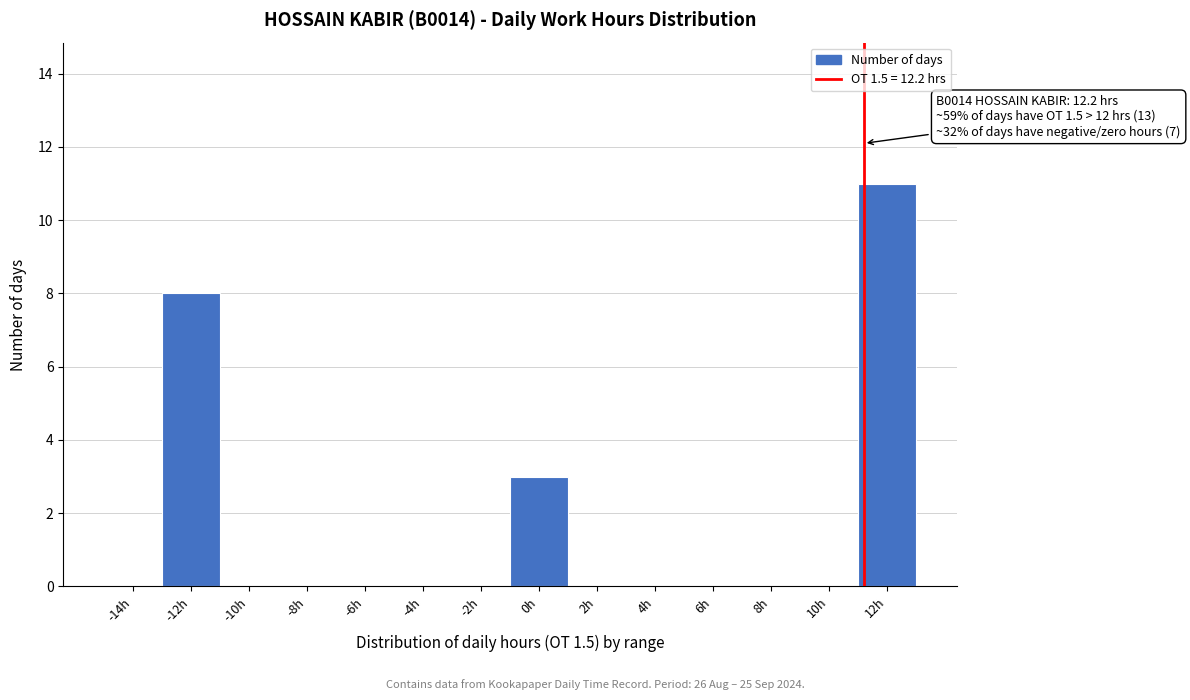

Reading left to right, list all the values displayed in this chart.

-14h=0	-12h=8	-10h=0	-8h=0	-6h=0	-4h=0	-2h=0	0h=3	2h=0	4h=0	6h=0	8h=0	10h=0	12h=11